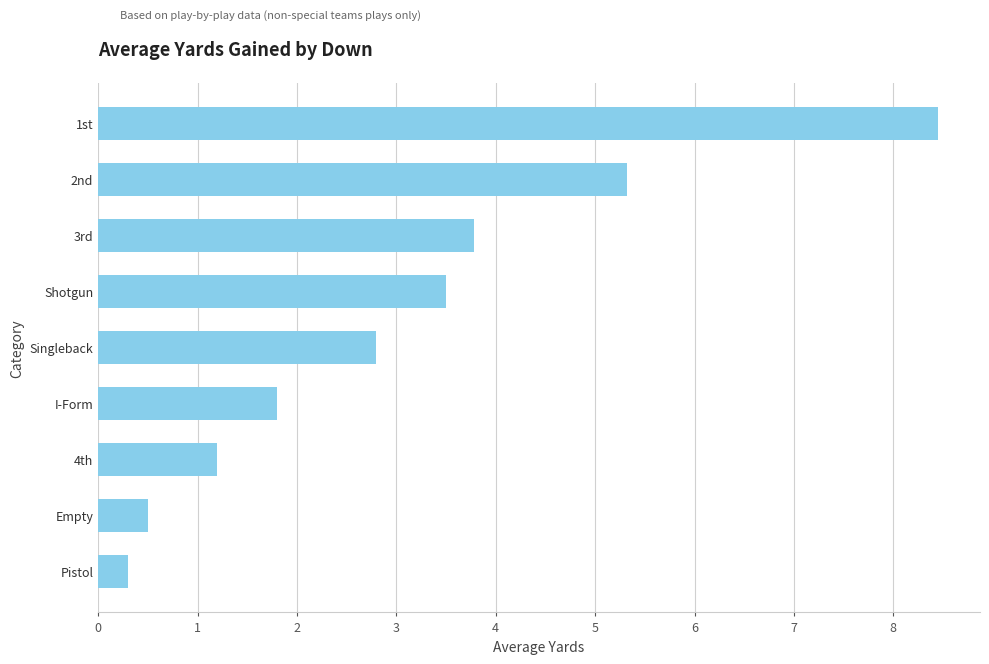

What is the smallest value displayed?

0.3